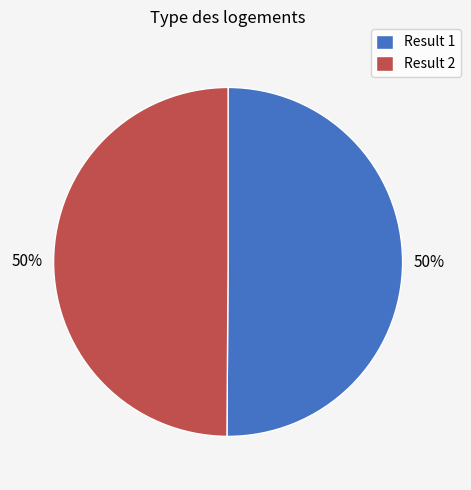

To the nearest percent, what is the average slice percentage?

50%